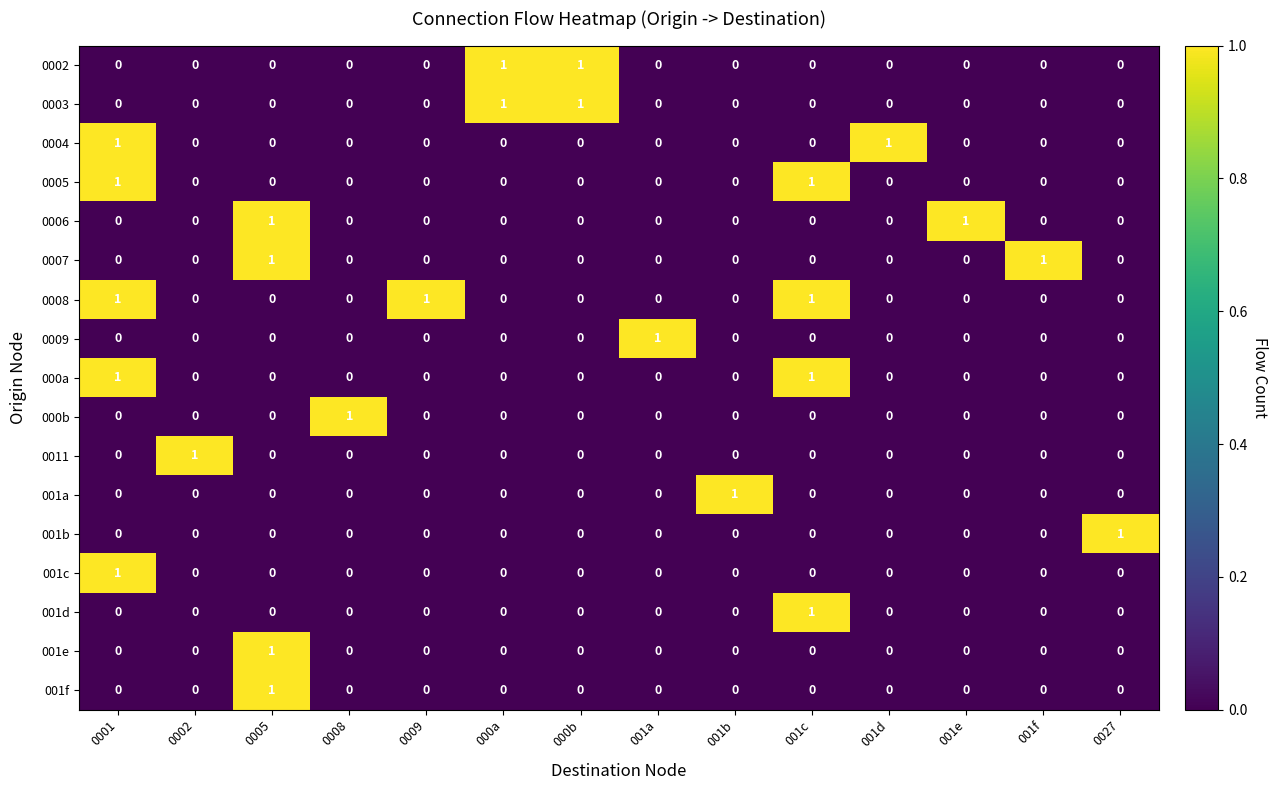

At how many categories does at least one series exceed 0?

14